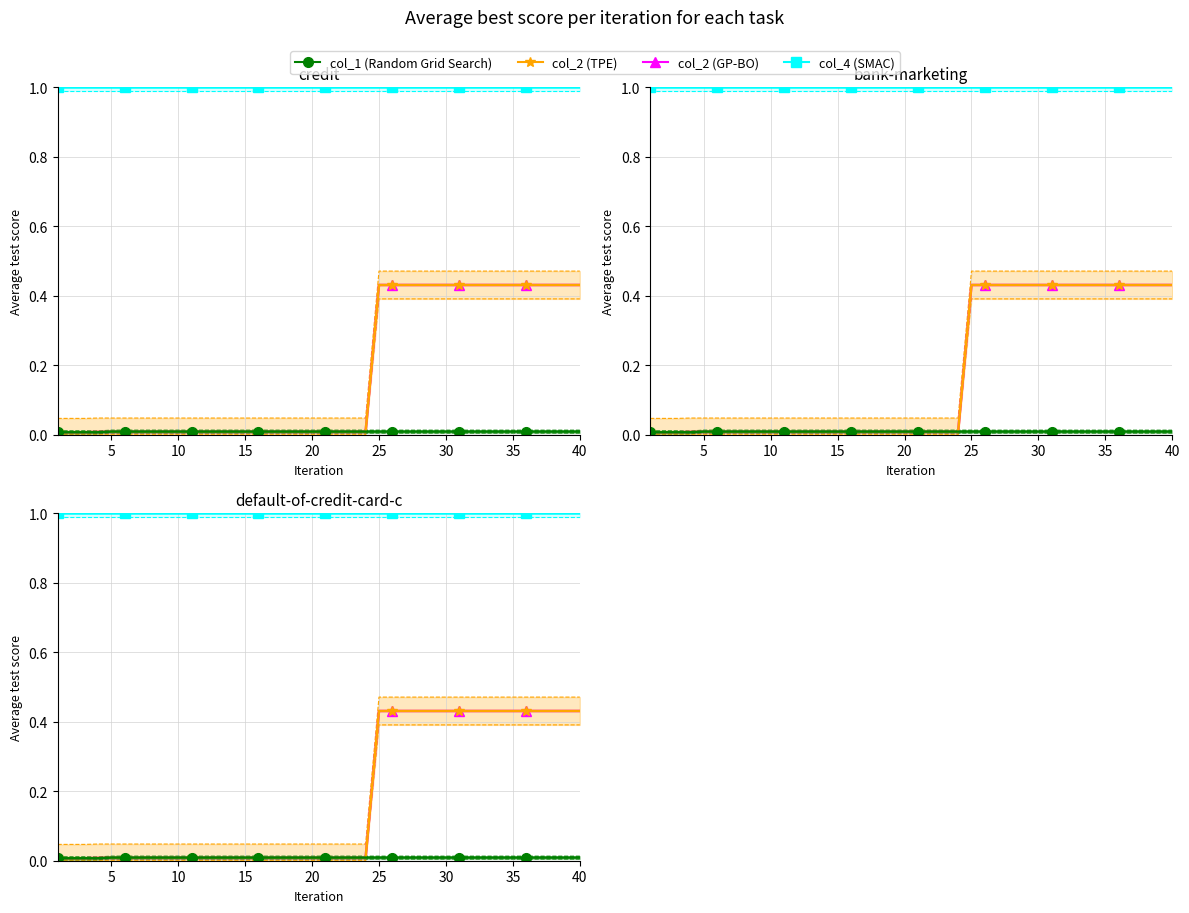

Is it true that col_4 equals 1.0 at 30?

True